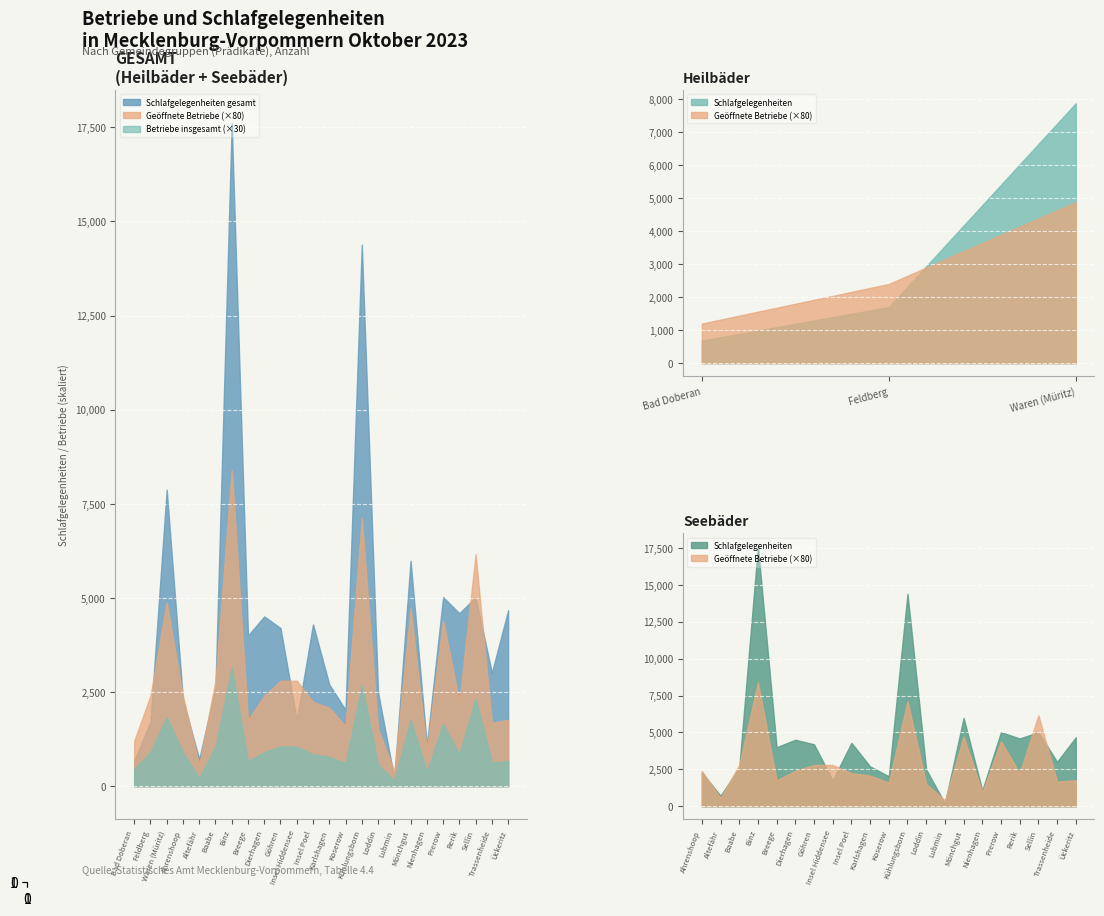

At which category does the chart reach its peak across all series?

Binz